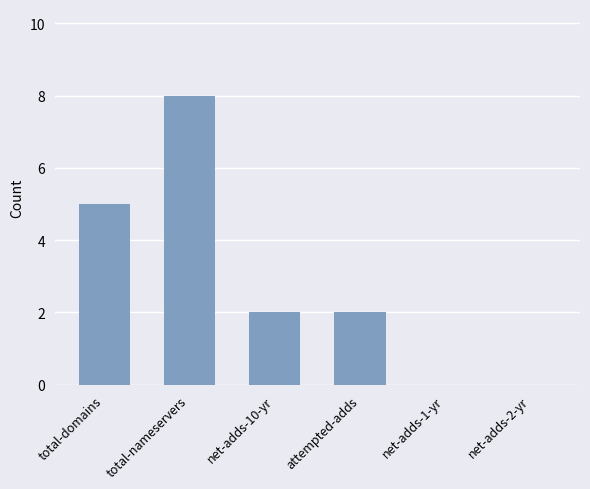

Is it true that the value at net-adds-1-yr is 0?

True